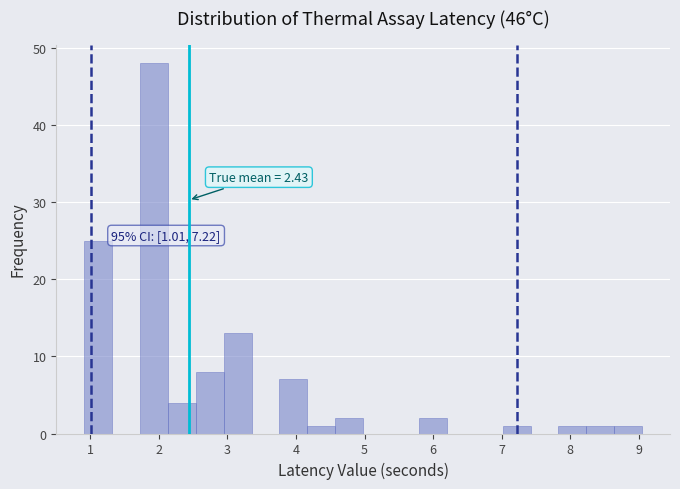

Over which range of the x-axis is the bar tallest?

1.7 to 2.1